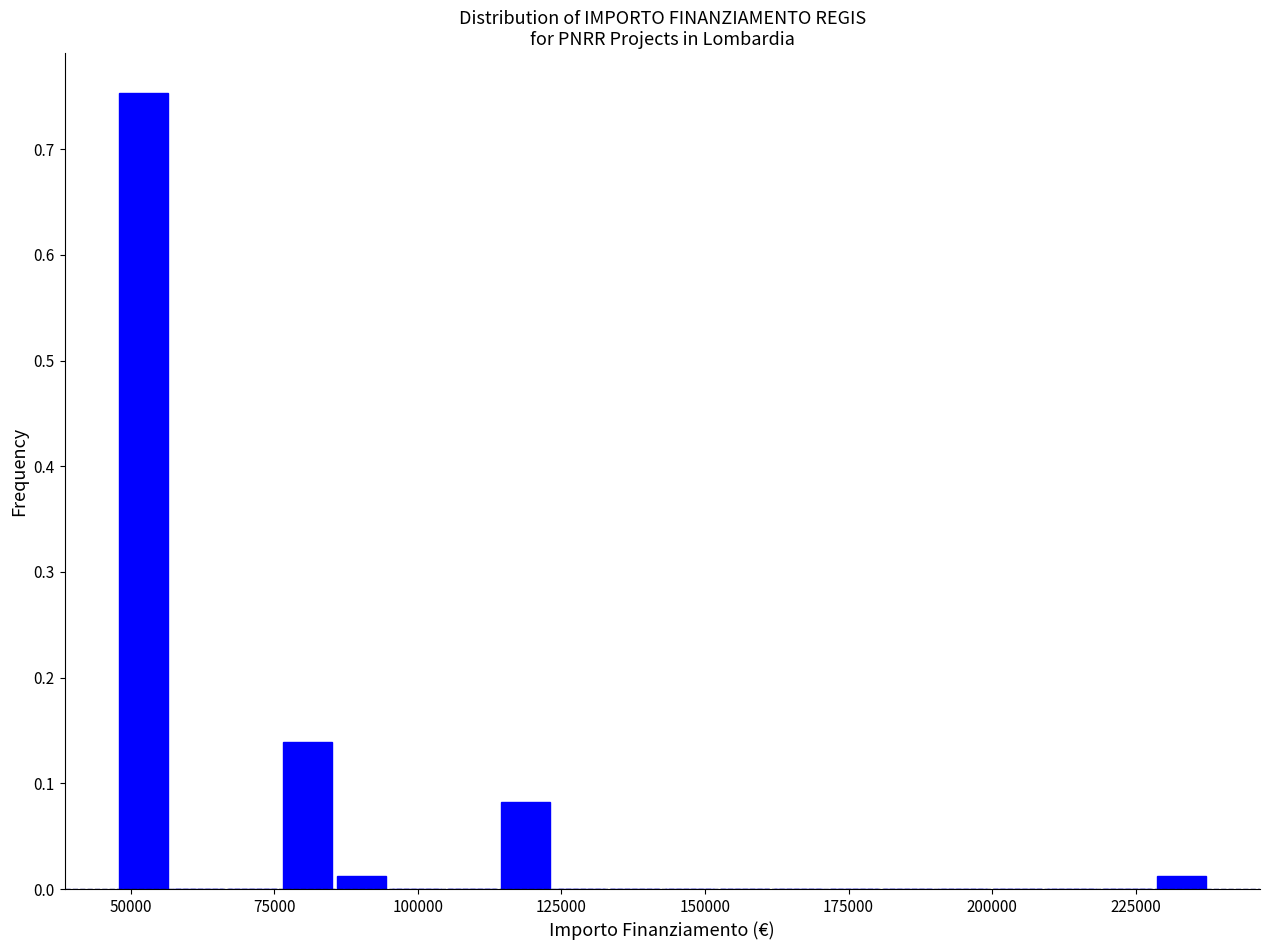

Around what value on the x-axis is the tallest bar? Give the approximate position of its centre, as read against the axis.

50000